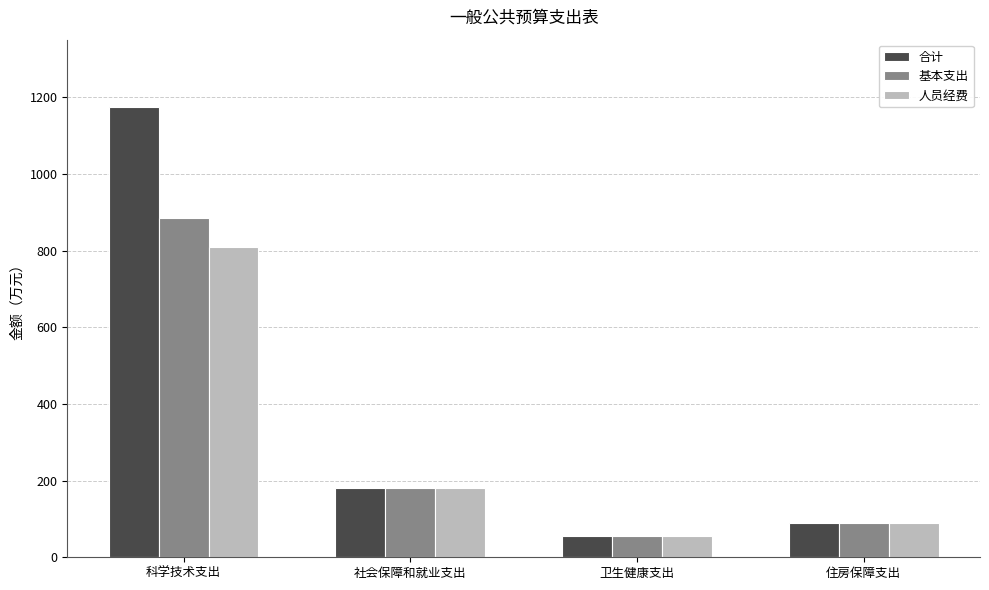

What value does the 基本支出 series have at 卫生健康支出?

55.8